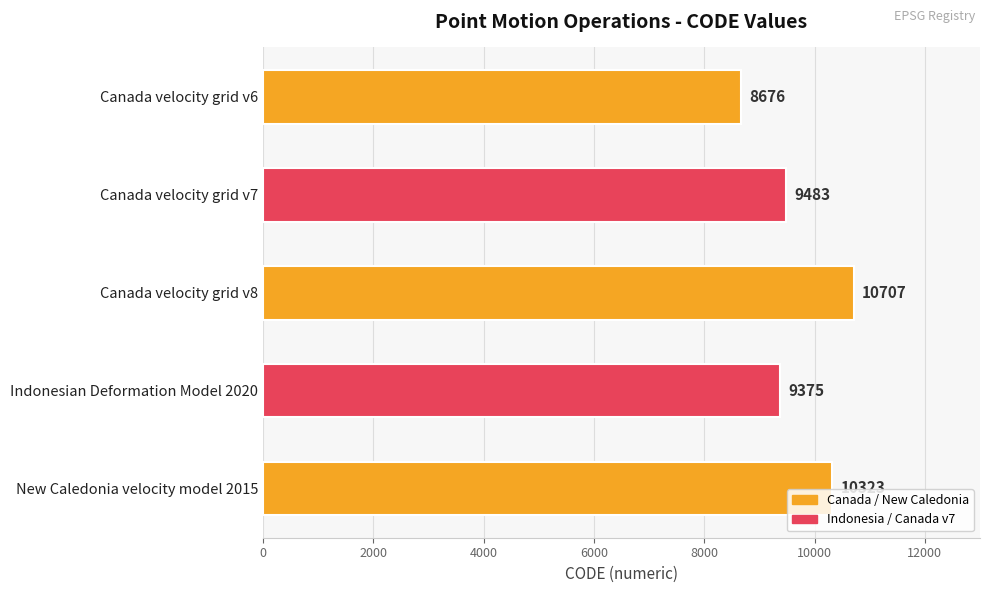

True or false: the data shows 10707 at Canada velocity grid v8.

True